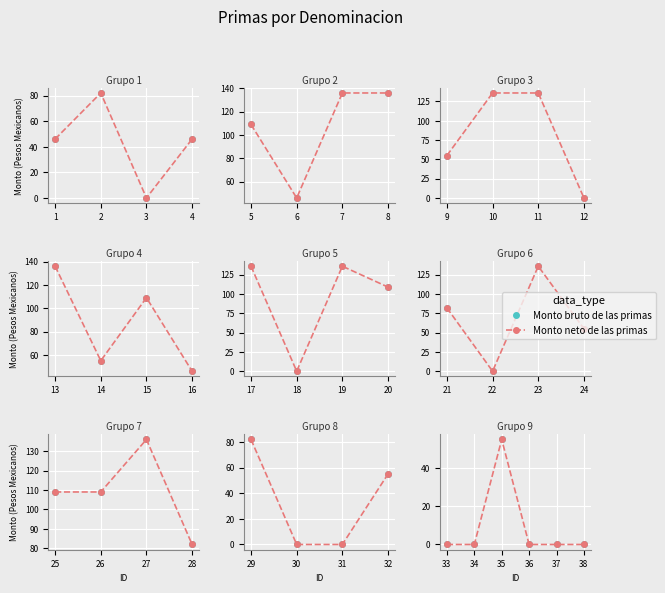

True or false: Monto bruto de las primas has a value of 0 at 37.

True